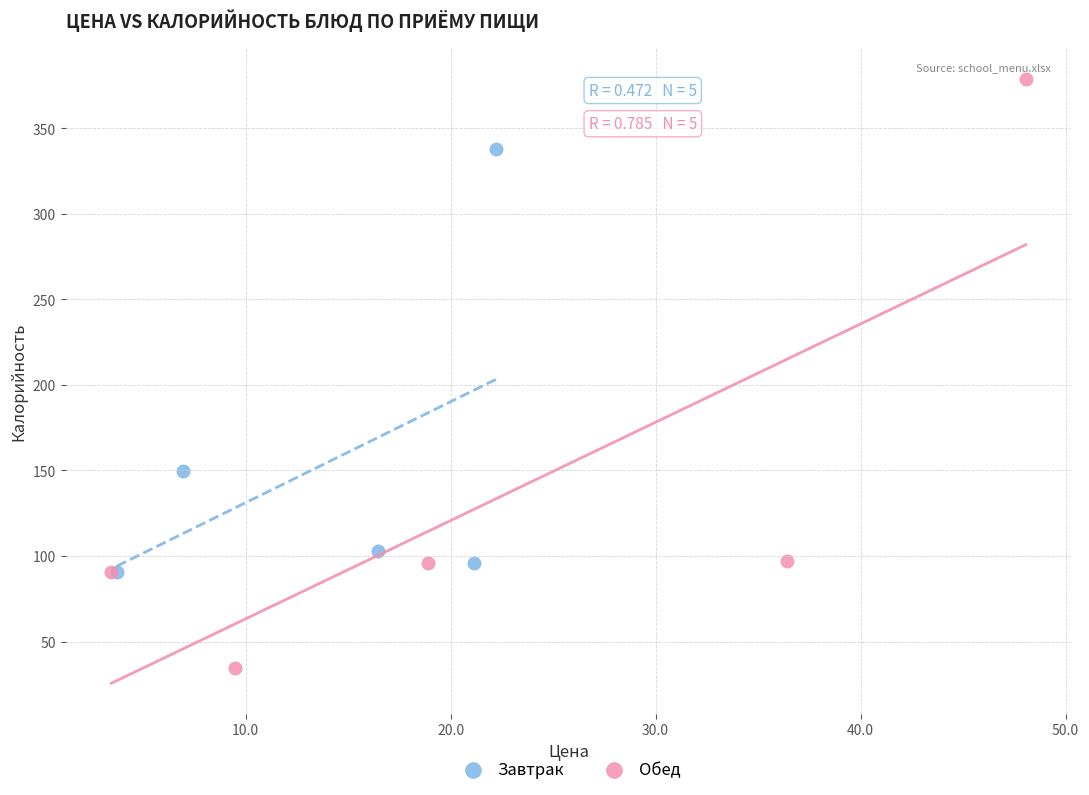

What are all the series names shown in the legend?

Завтрак, Обед